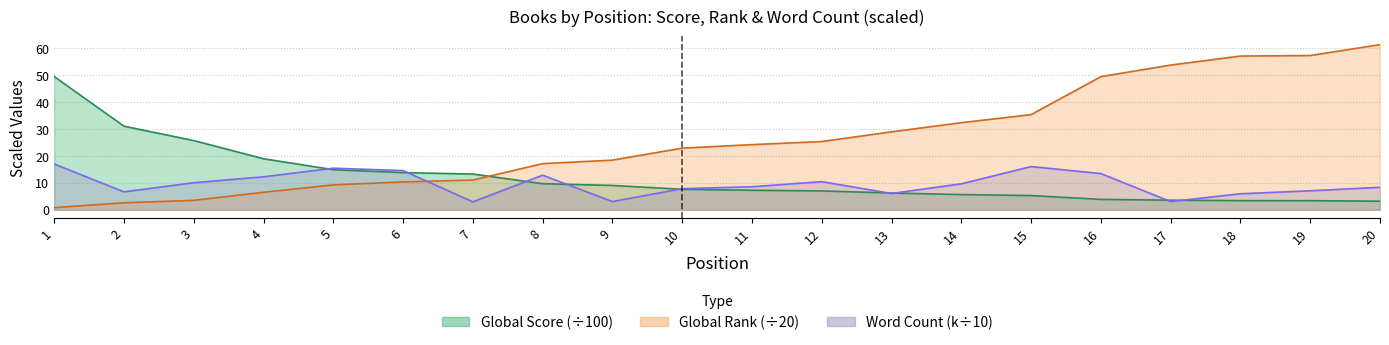

Which category has the highest value in the Global Rank series?

20